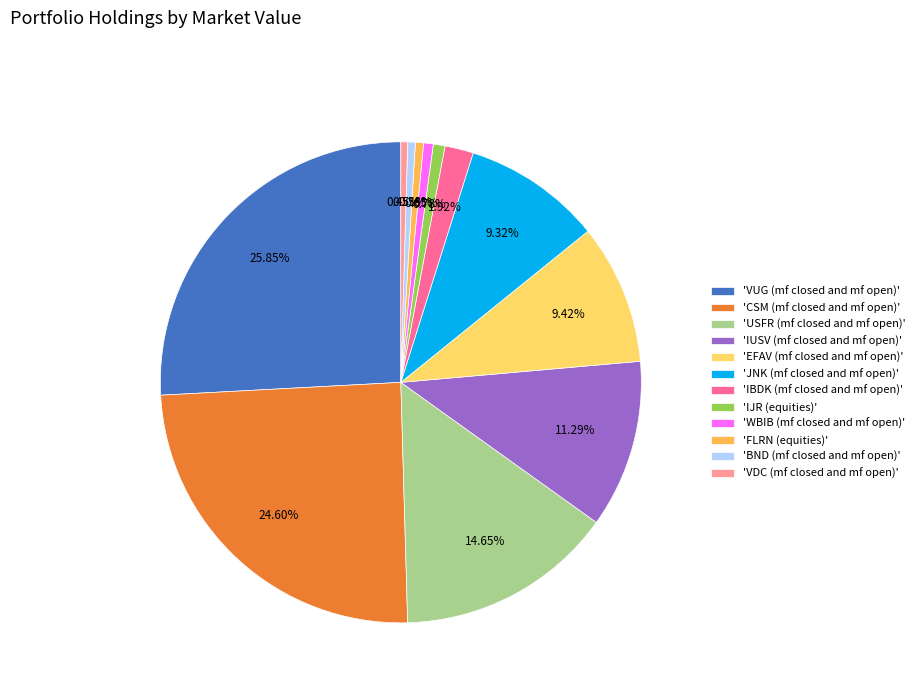

Is there a majority slice in this chart?

No